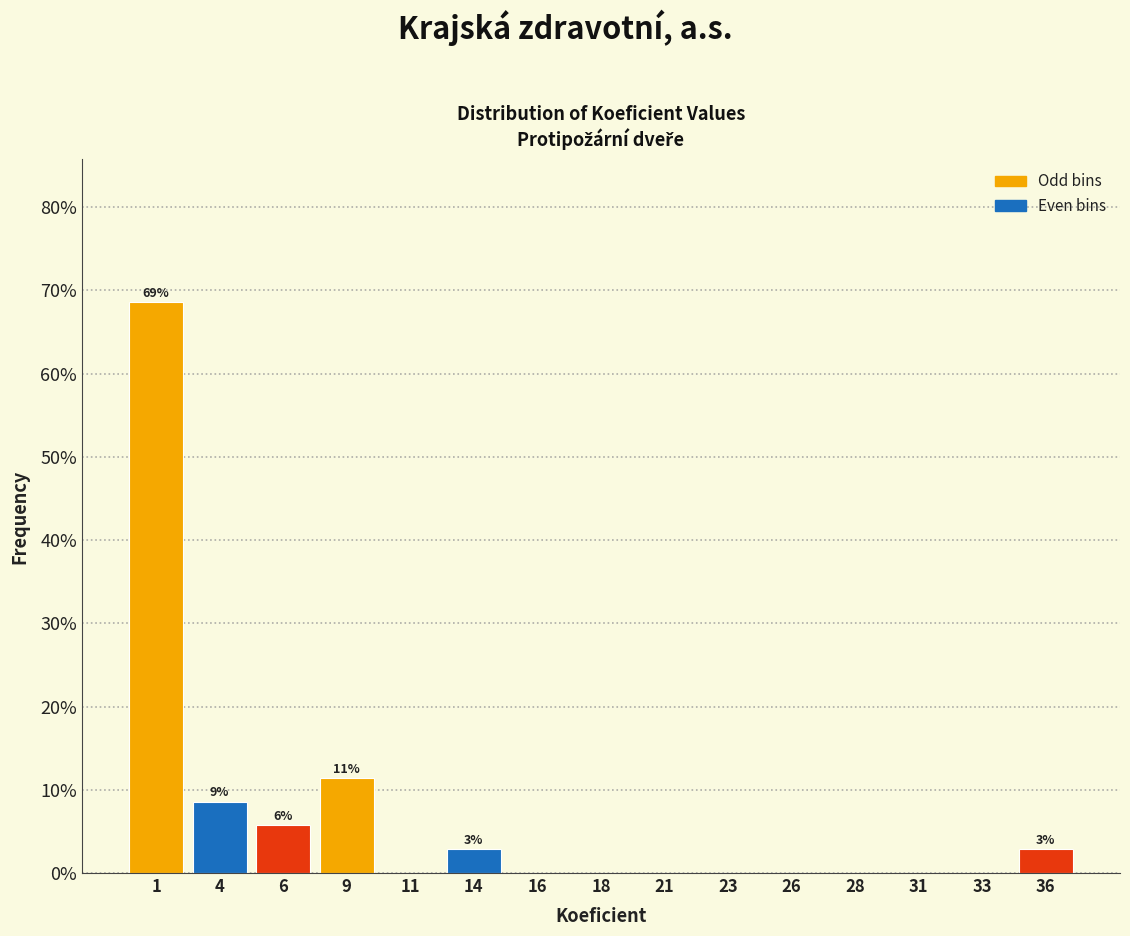

Reading left to right, list all the values displayed in this chart.

1=68.6	4=8.6	6=5.7	9=11.4	11=0.0	14=2.9	16=0.0	18=0.0	21=0.0	23=0.0	26=0.0	28=0.0	31=0.0	33=0.0	36=2.9